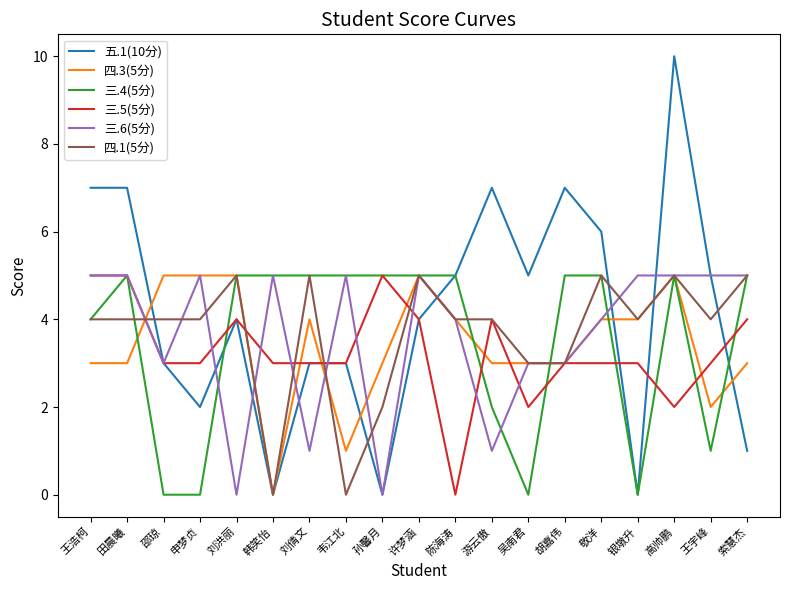

What is the difference between the highest and lowest values at 游云傲?

6